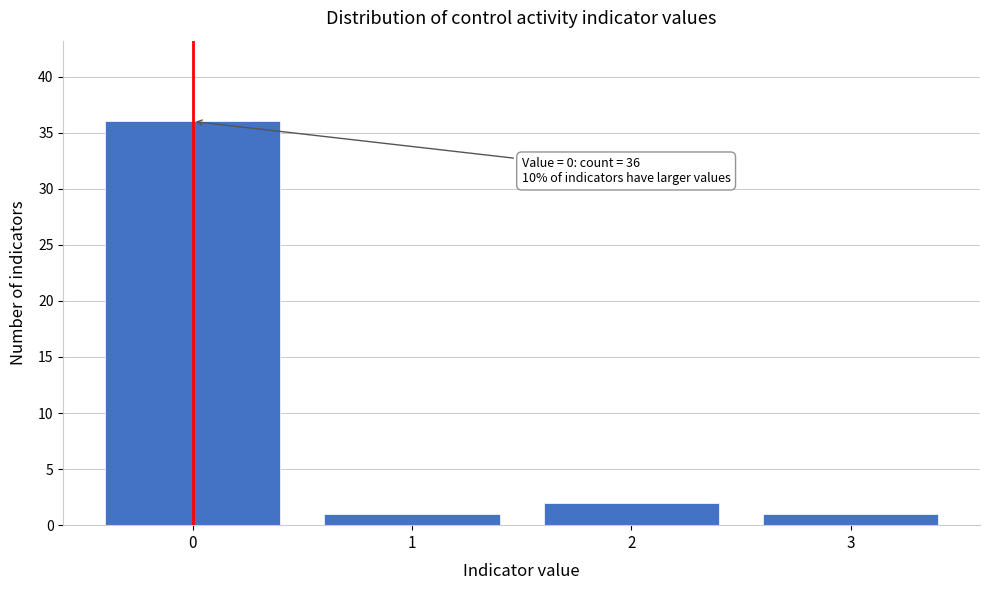

Reading left to right, what are all the values shown in this chart?

36	1	2	1